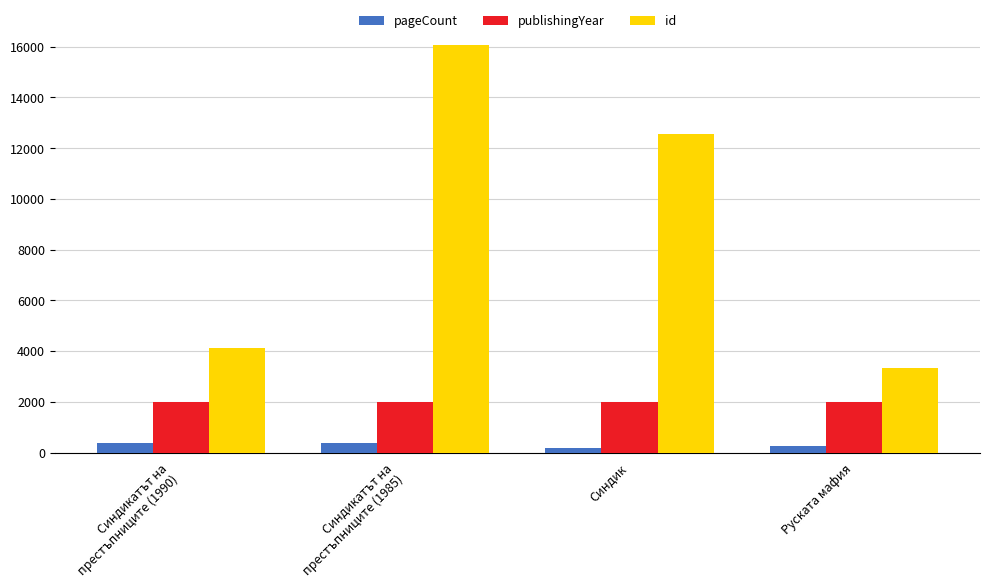

List the series in order of their peak value, highest first.

id, publishingYear, pageCount